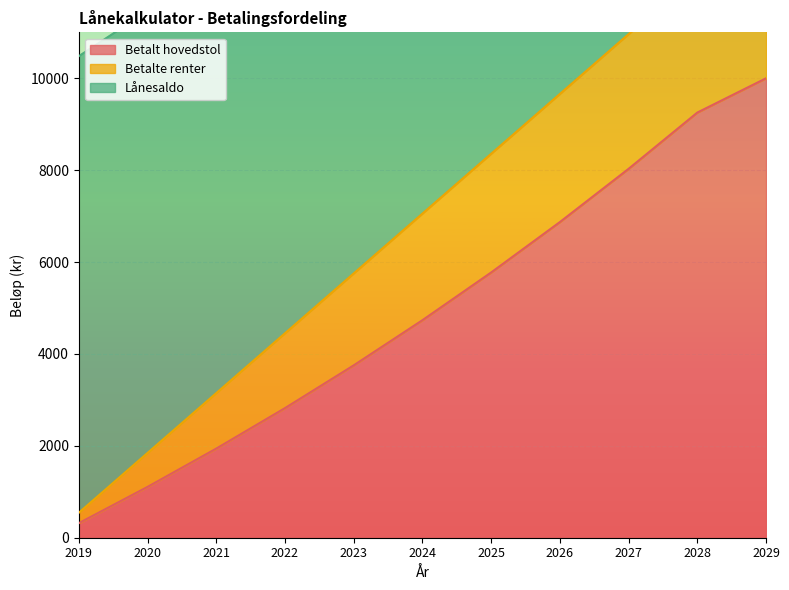

At which category does the chart reach its peak across all series?

2028